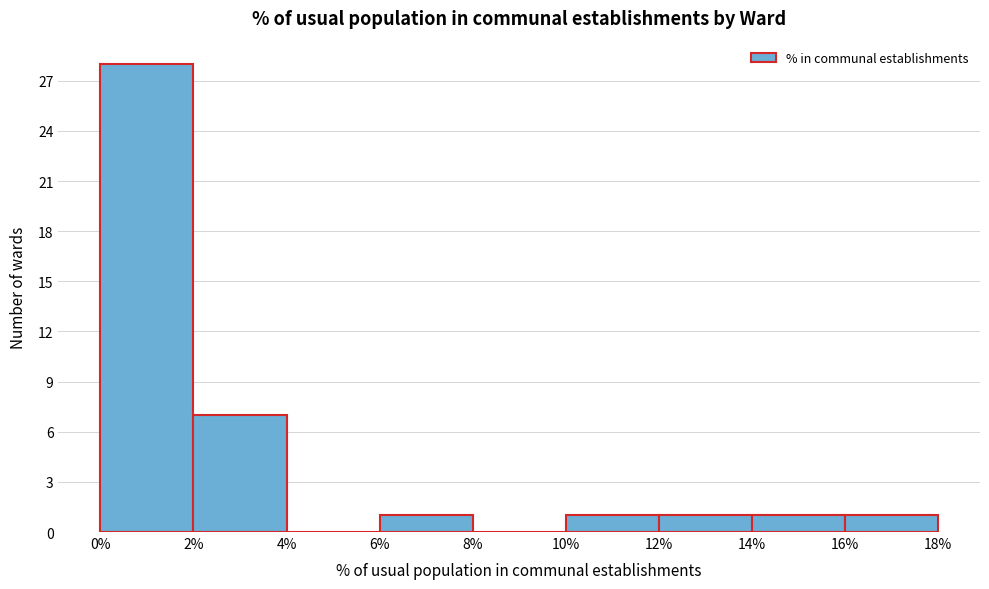

Over which range of the x-axis is the bar tallest?

0% to 2%